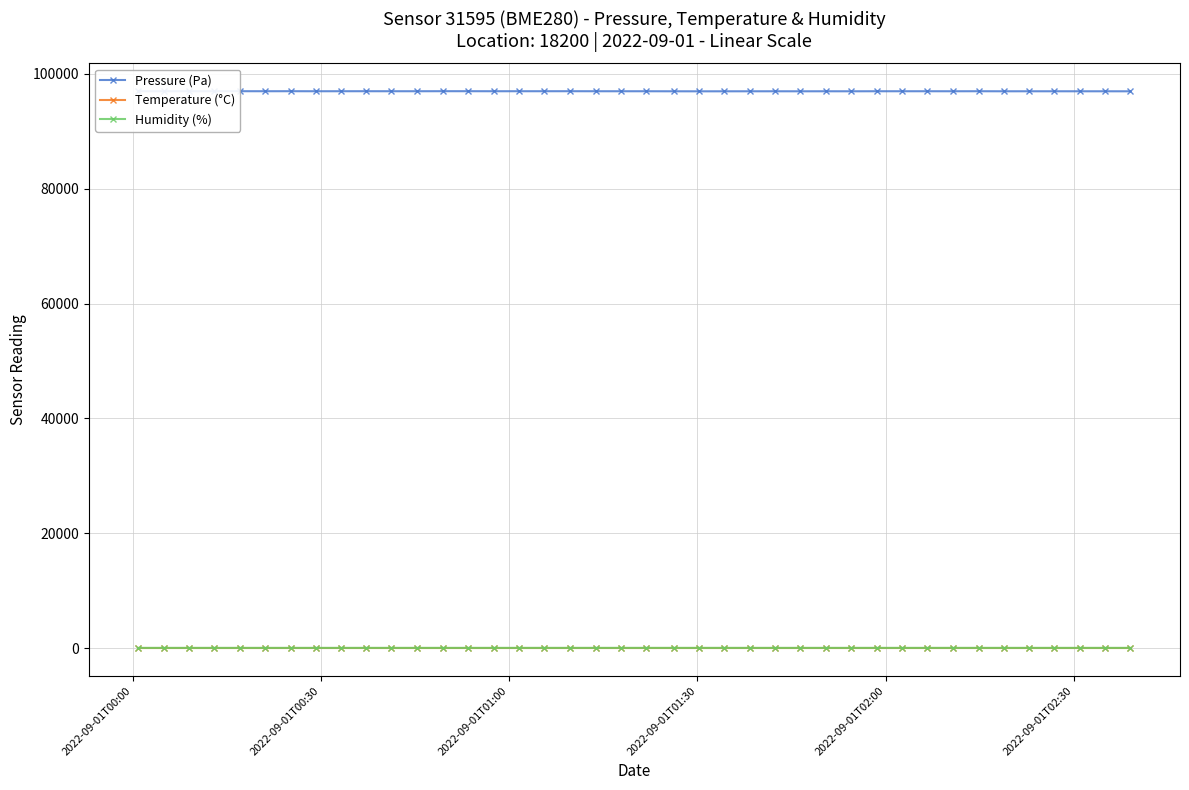

True or false: Temperature (°C) has more than 2 points higher than both neighbors.

True